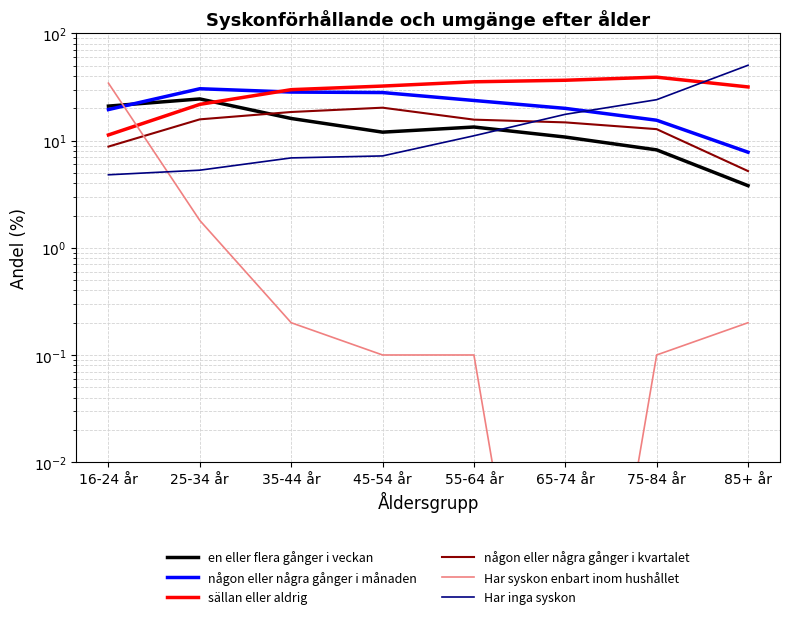

What is the difference between the highest and lowest values at 85+ år?

50.3